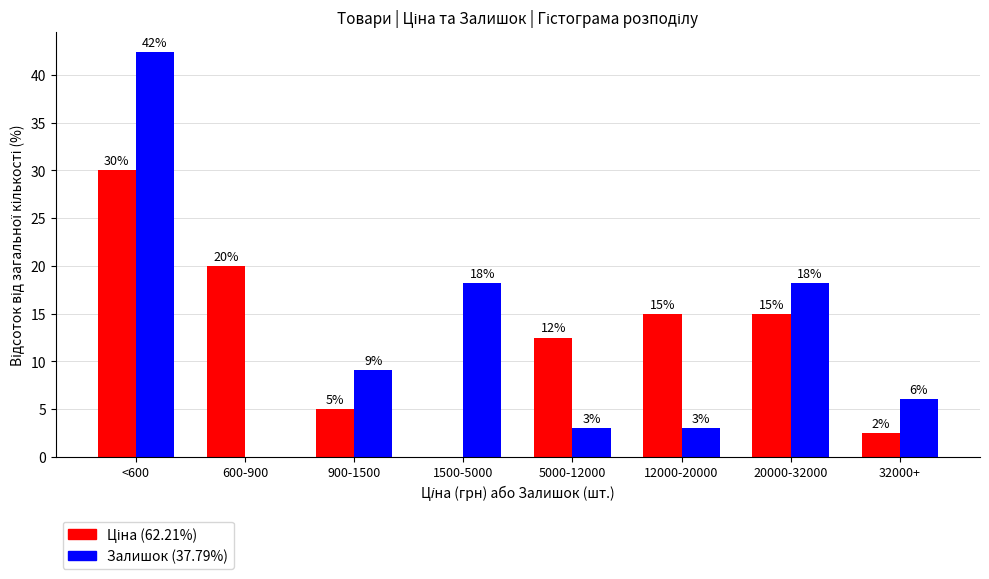

What is the maximum value for Залишок (37.79%)?

42.4